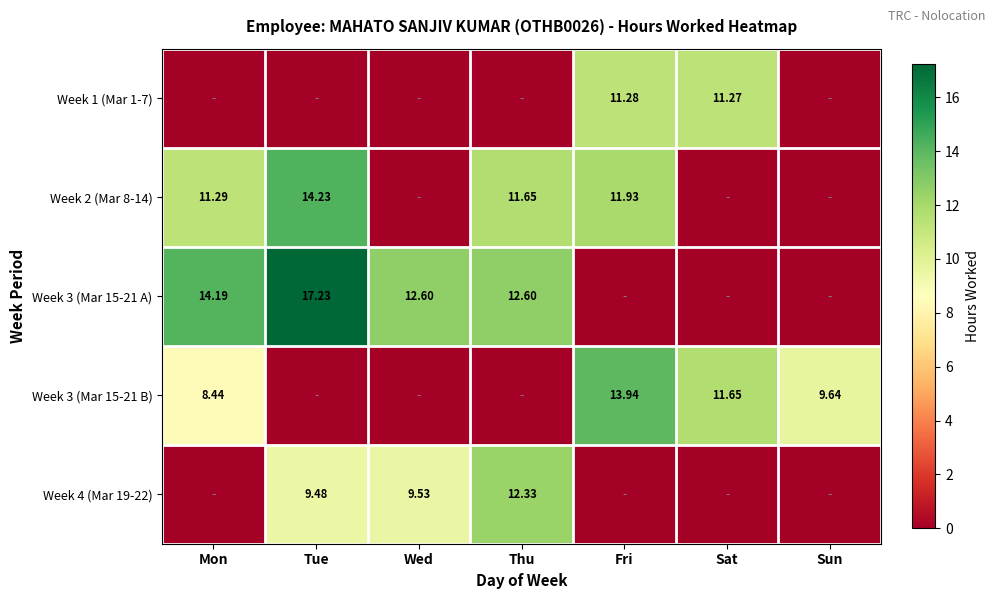

List the labels in order of Week 2 (Mar 8-14) value, largest first.

Tue, Fri, Thu, Mon, Wed, Sat, Sun